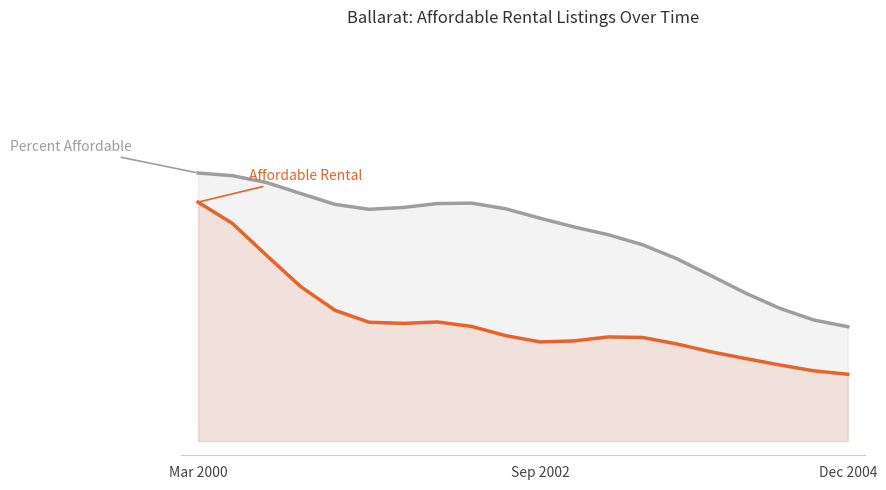

Rank the series by their maximum value, from lowest to highest.

Affordable Rental, Percent Affordable